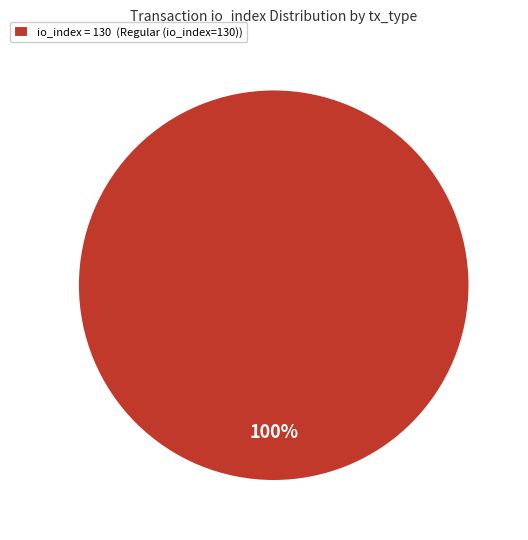

What percentage is the io_index = 130 (Regular (io_index=130)) slice, to the nearest percent?

100%